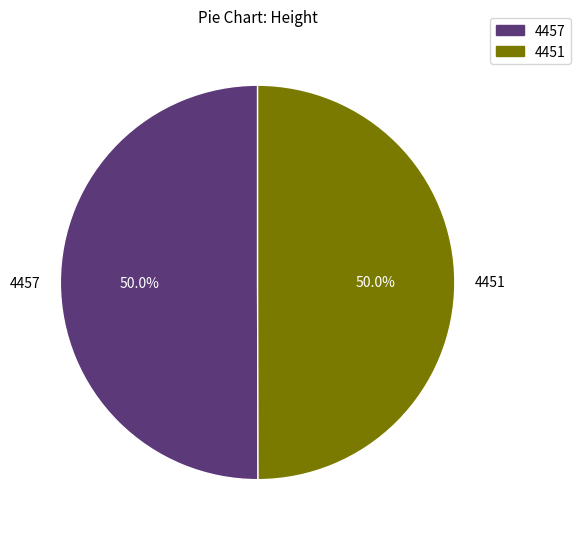

What is the total percentage of 4457 and 4451?

100.0%